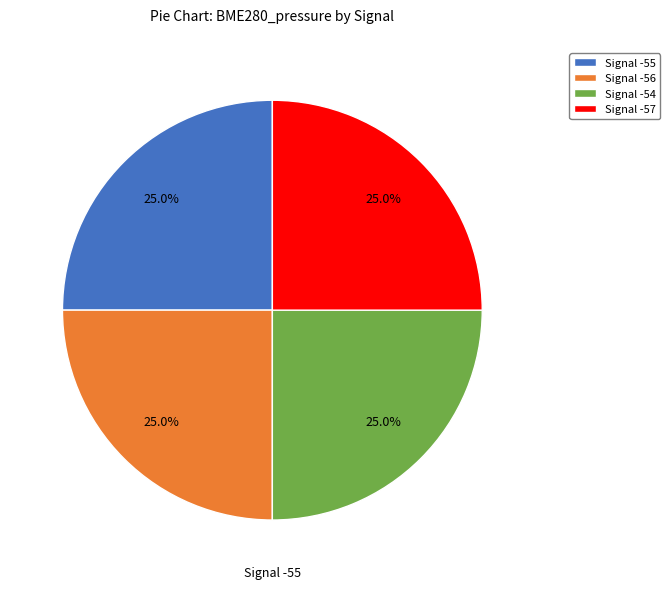

Approximately how many times larger is the value at Signal -54 compared to Signal -55?

1.0